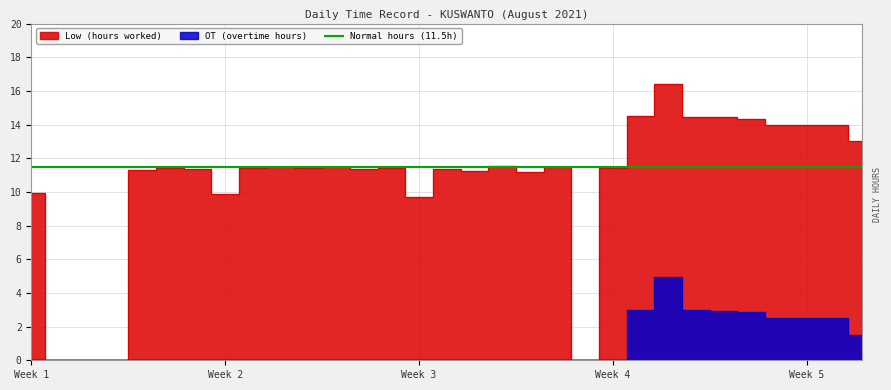

What is the value of the Low (hours worked) point at the 7th from the left?

11.4